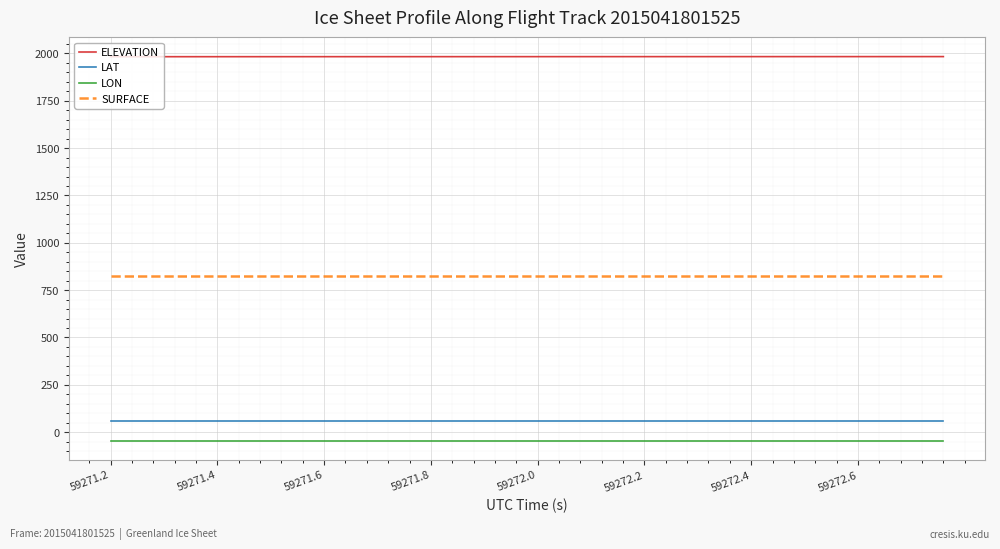

True or false: SURFACE and LON intersect in this chart.

False